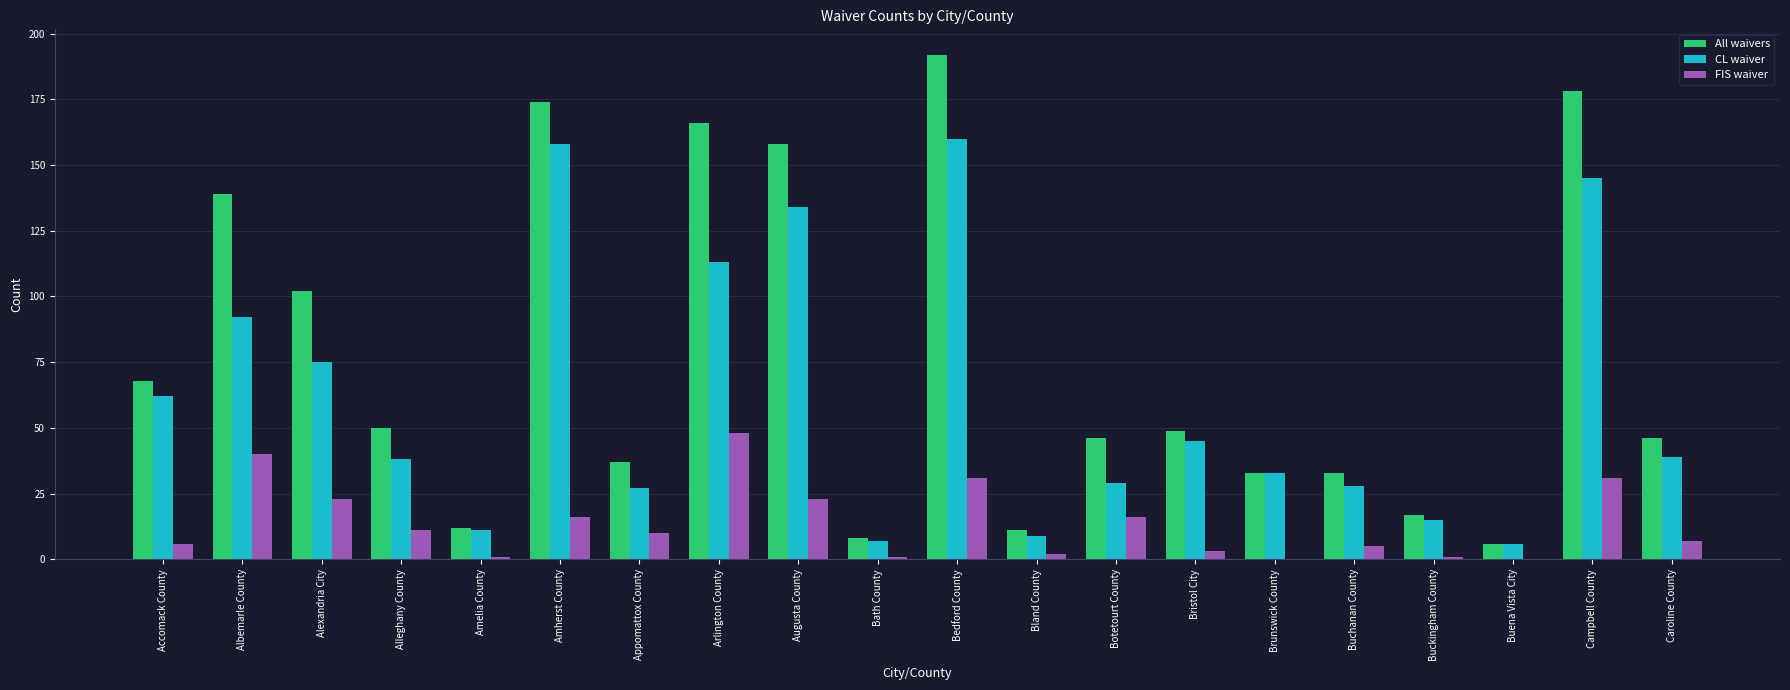

The CL waiver series shows 75 at Alexandria City. True or false?

True